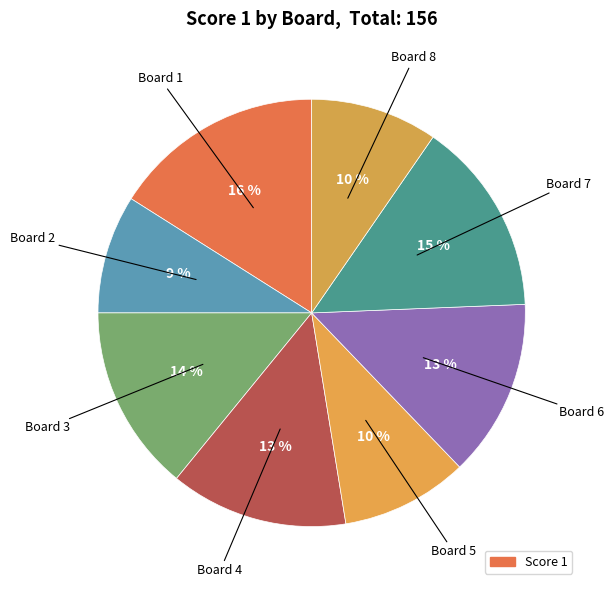

How many slices are in this pie chart?

8